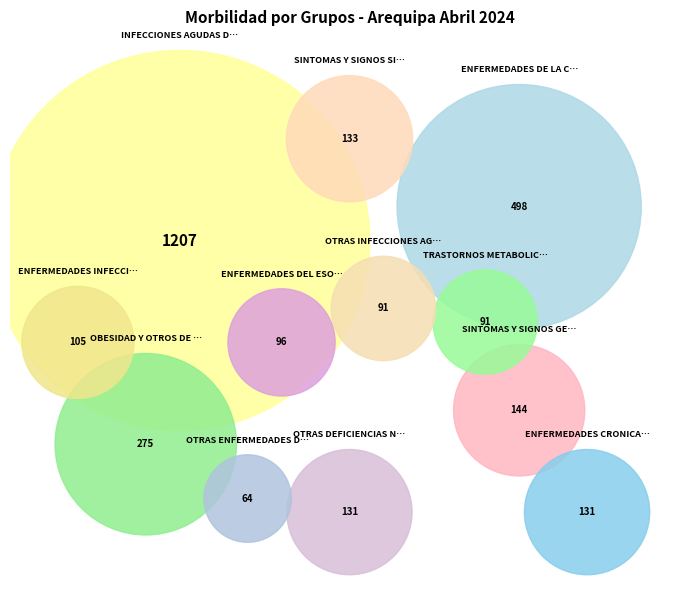

Does OTRAS ENFERMEDADES DEL SISTEMA URINARIO account for over 50% of the chart?

No